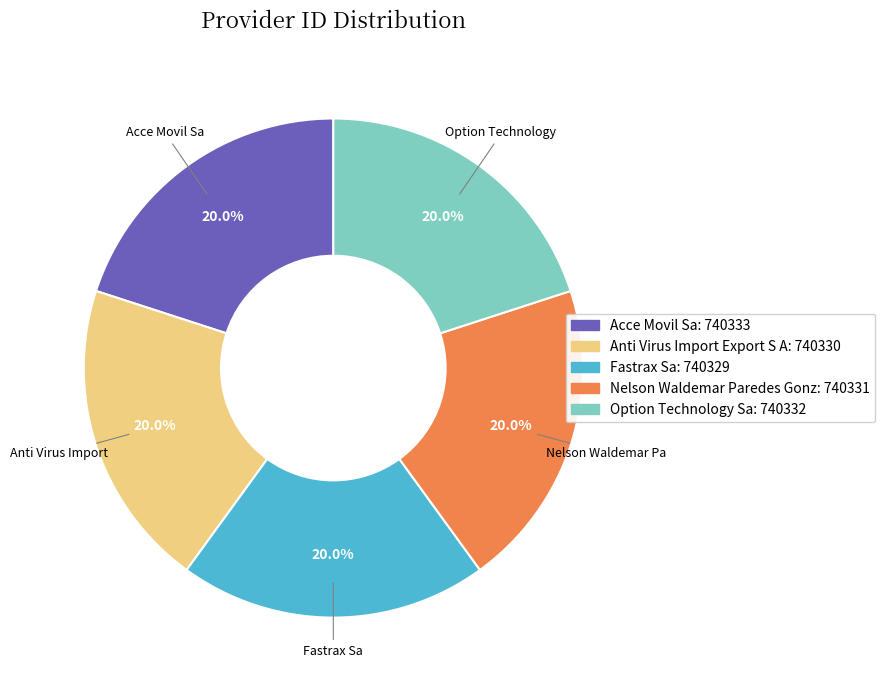

Does any single category account for the majority?

No